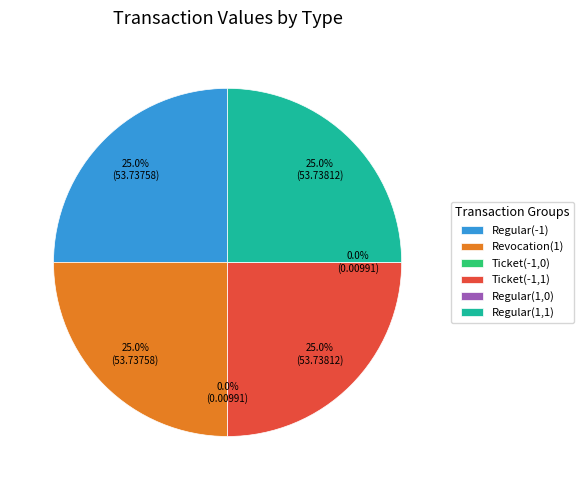

Approximately how many times larger is the value at Ticket(-1,1) compared to Revocation(1)?

1.0